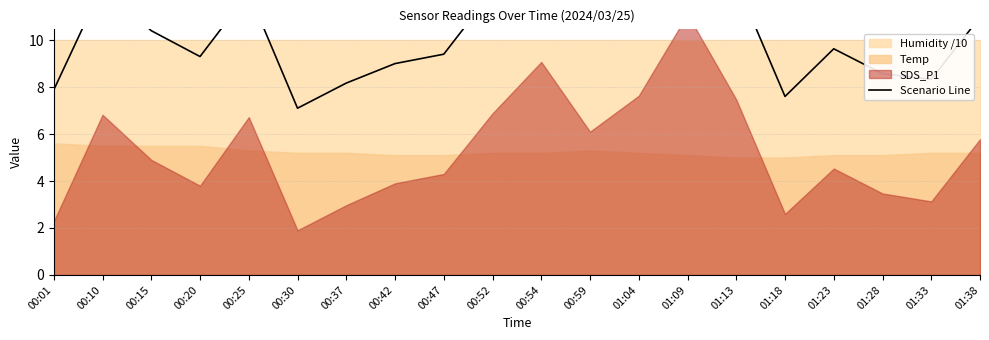

What is the value of the 2nd point from the left?

12.3